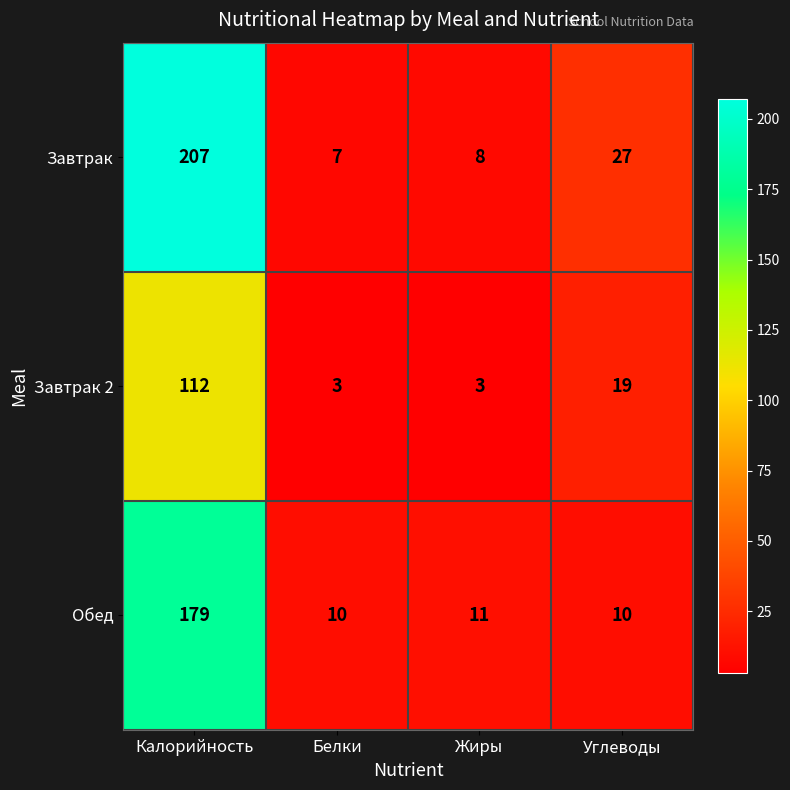

Reading left to right, transcribe all the data shown in this chart.

Завтрак: Калорийность=207	Белки=7	Жиры=8	Углеводы=27
Завтрак 2: Калорийность=112	Белки=3	Жиры=3	Углеводы=19
Обед: Калорийность=179	Белки=10	Жиры=11	Углеводы=10